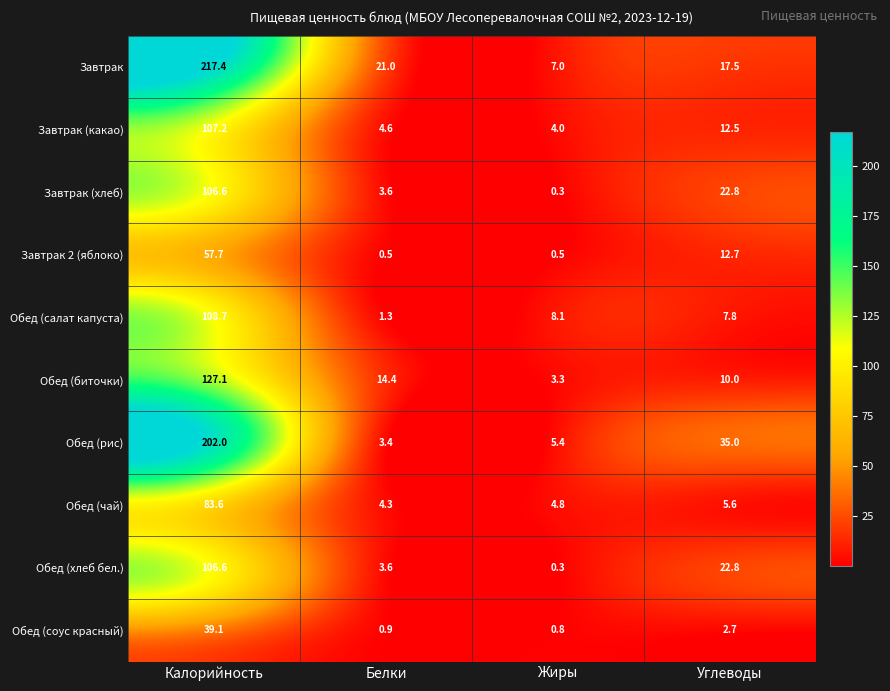

At how many categories does at least one series exceed 88?

1